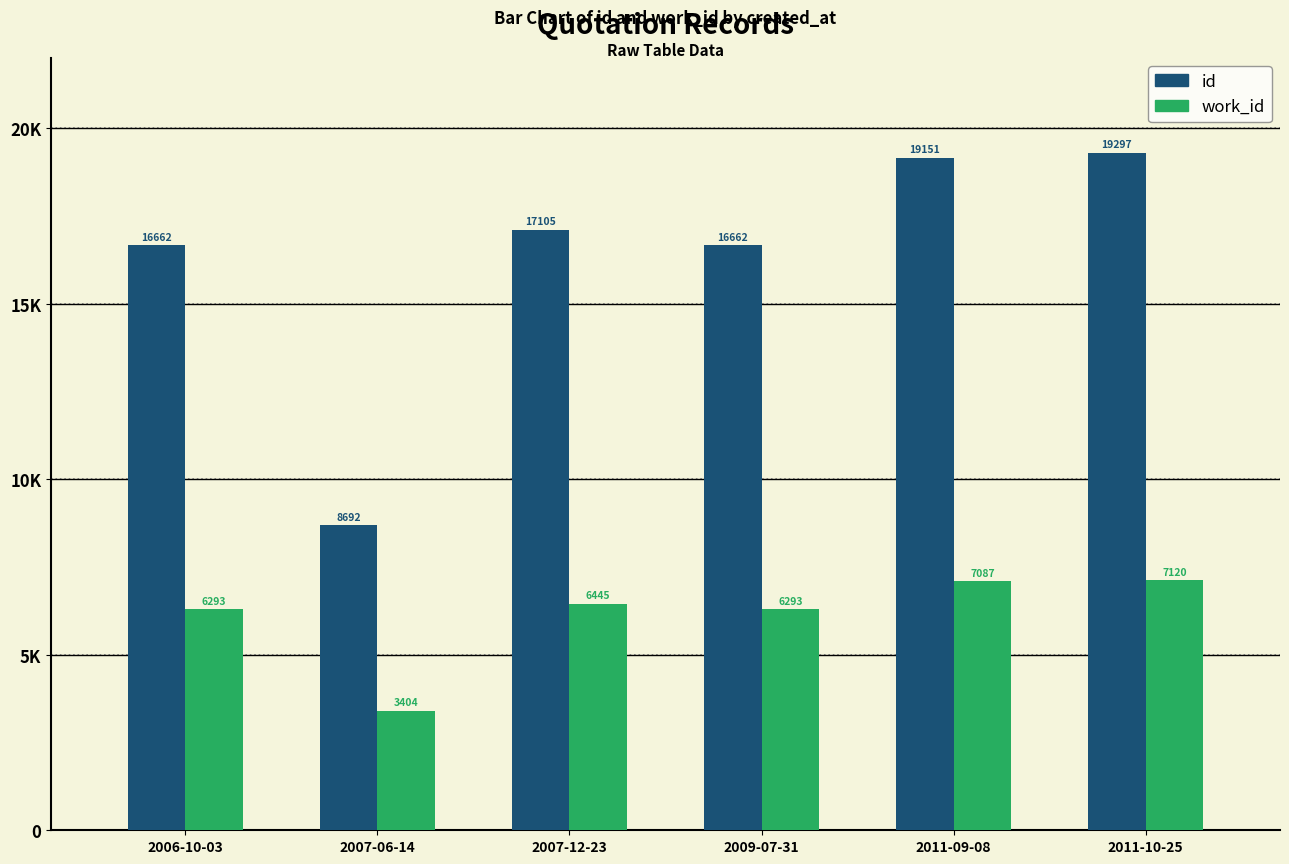

The value of work_id at 2007-06-14 is 4502. True or false?

False